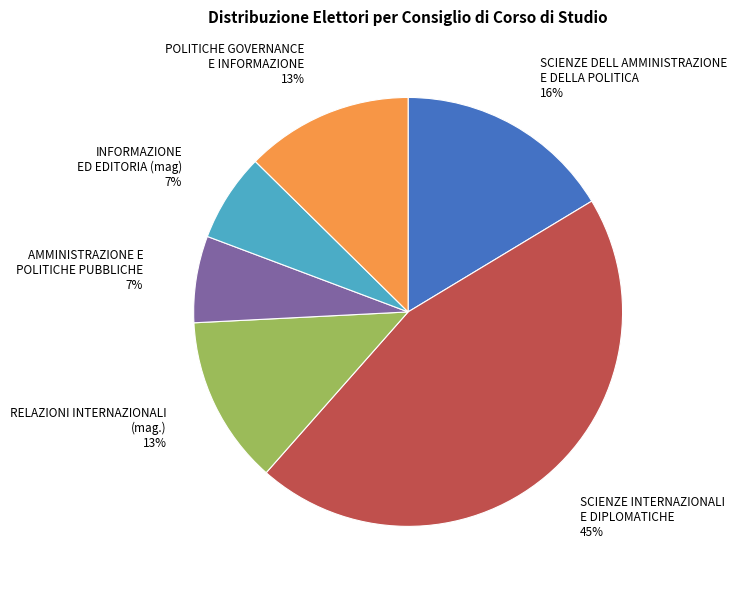

Is there a majority slice in this chart?

No